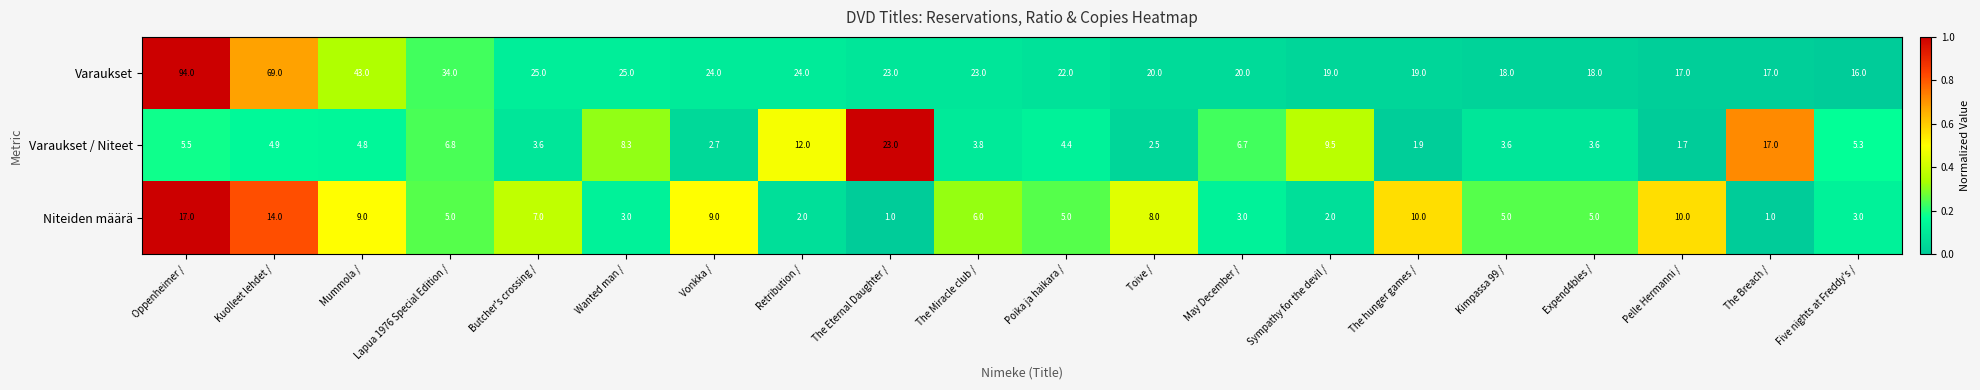

What is the minimum value shown in the chart?

1.0